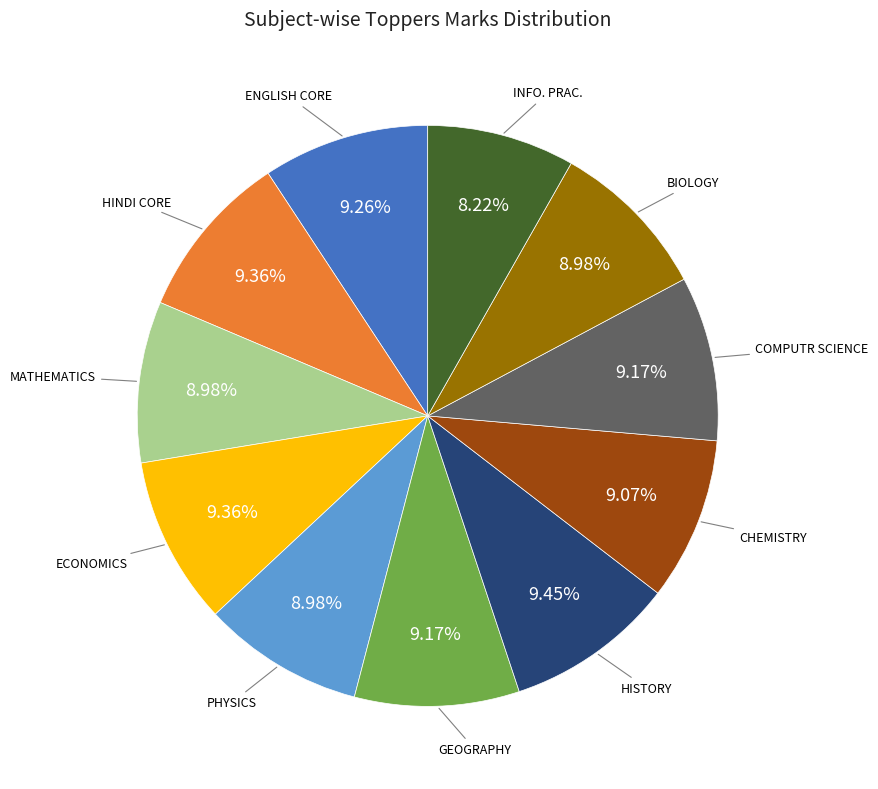

Is there a majority slice in this chart?

No